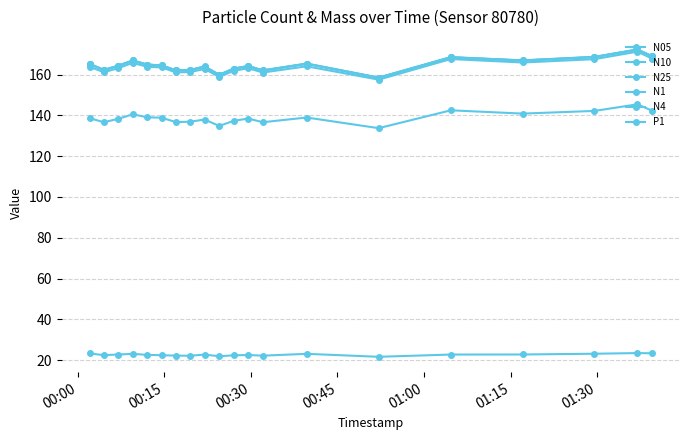

Which series has the largest total across all categories?

N10